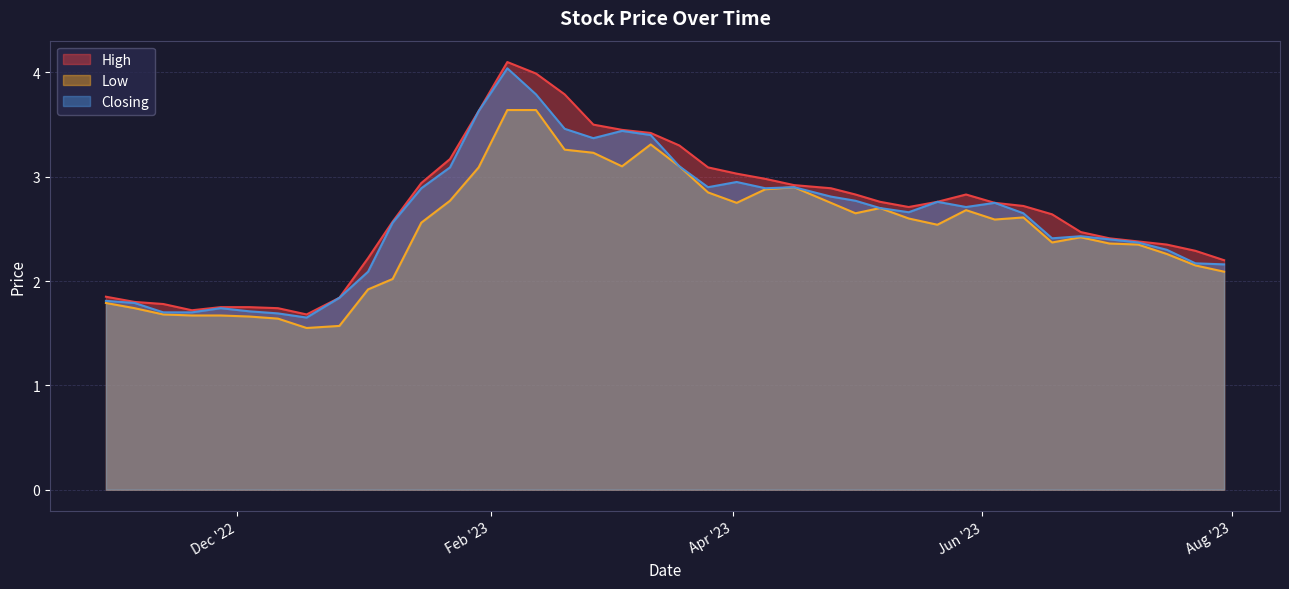

Which series has the largest total across all categories?

High